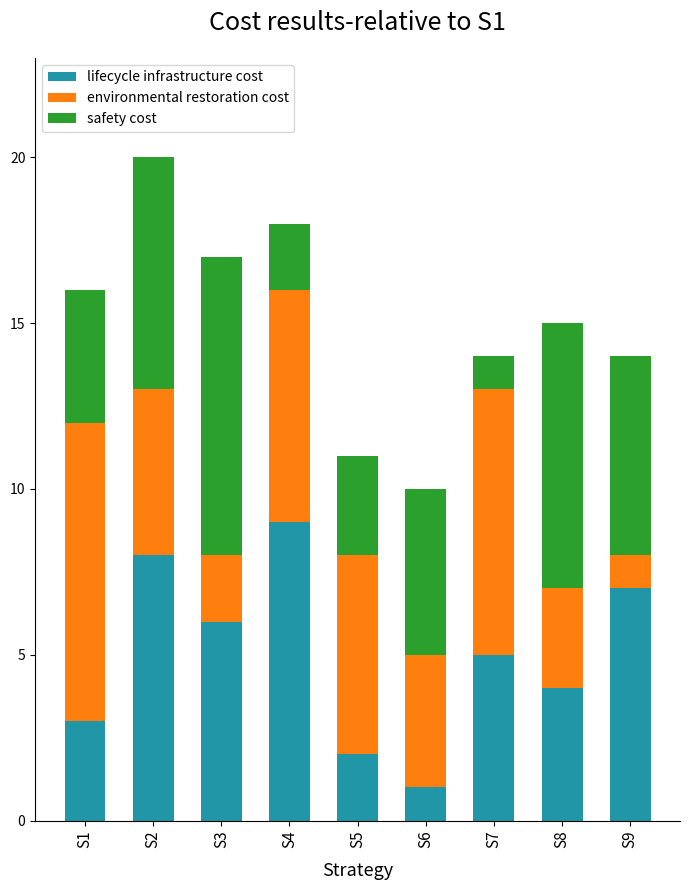

Is it true that lifecycle infrastructure cost equals 1 at S8?

False